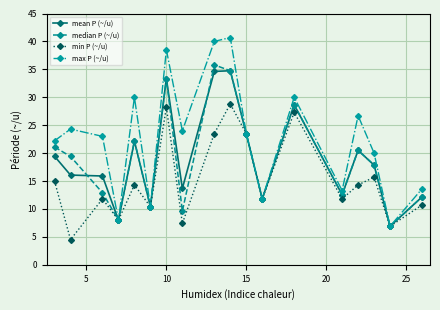

True or false: mean P (~/u) has more than 1 interior local peaks.

True